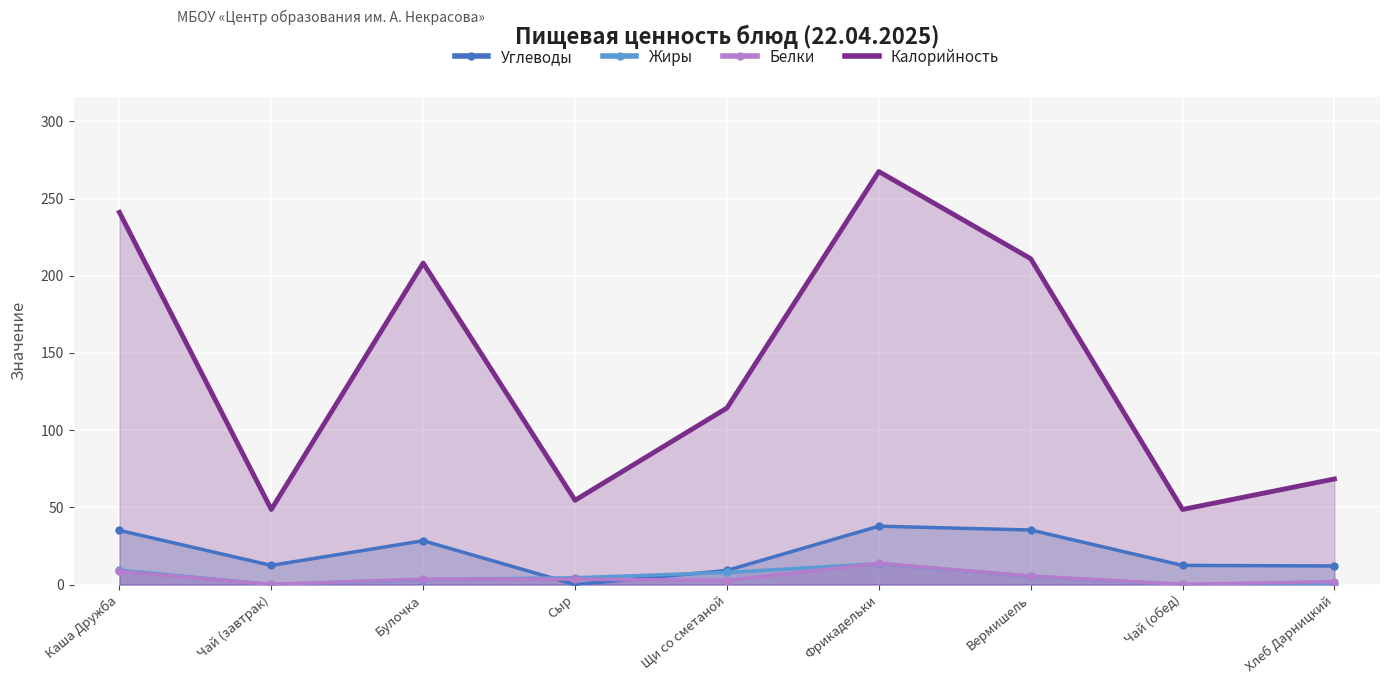

True or false: Жиры and Калорийность cross at least once.

False